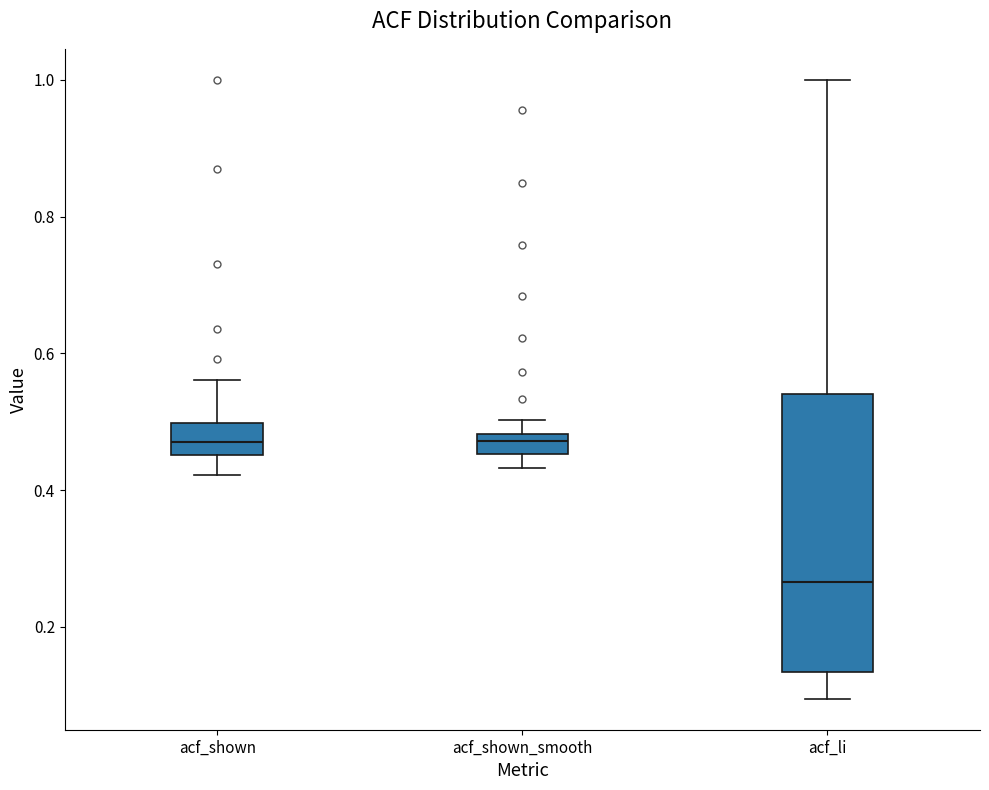

Which box is the tallest, from its lower edge to its upper edge?

acf_li